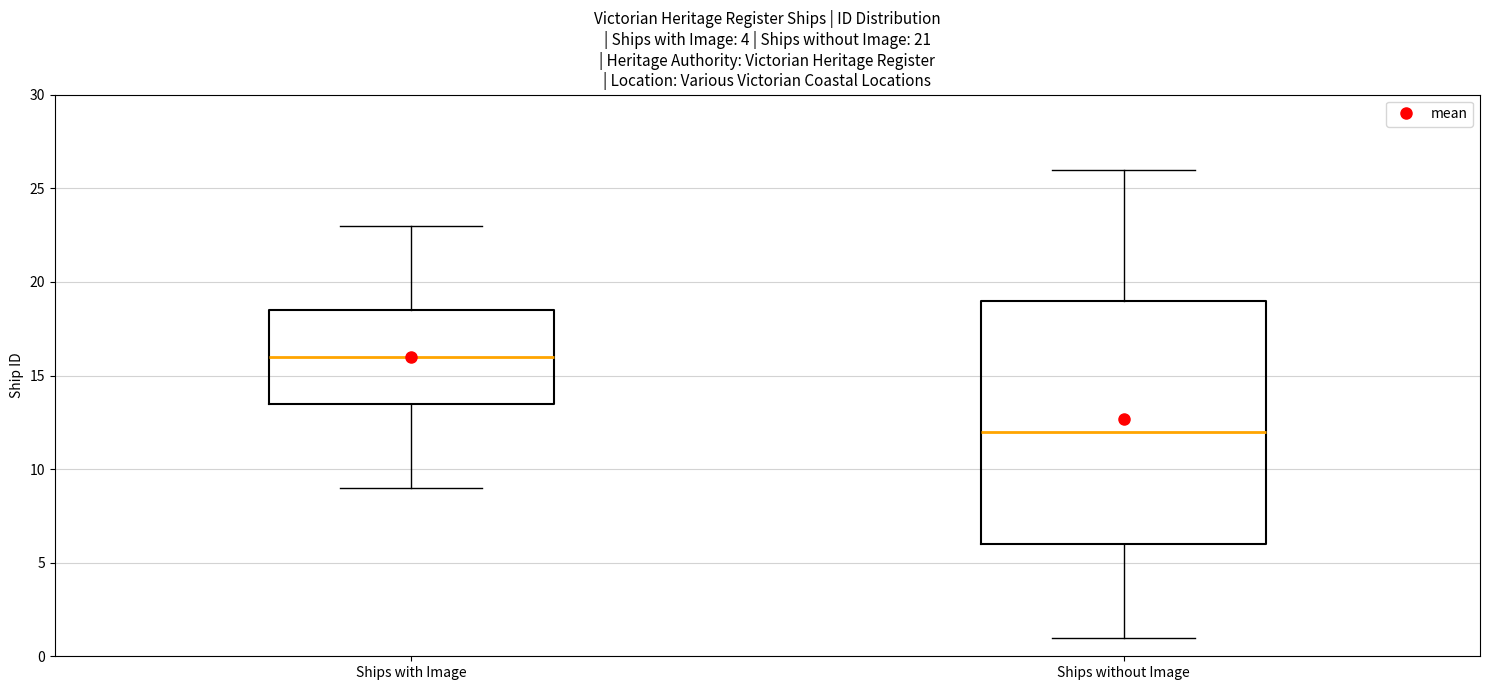

Reading left to right, read every box against the y-axis: the position of its median line, the range the box covers, and the ends of its whiskers. The values are not printed on the chart, so give them approximately, as read against the axis.

Ships with Image: median 16.0, box 13.5 to 18.5, whiskers 9.0 to 23.0
Ships without Image: median 12.0, box 6.0 to 19.0, whiskers 1.0 to 26.0